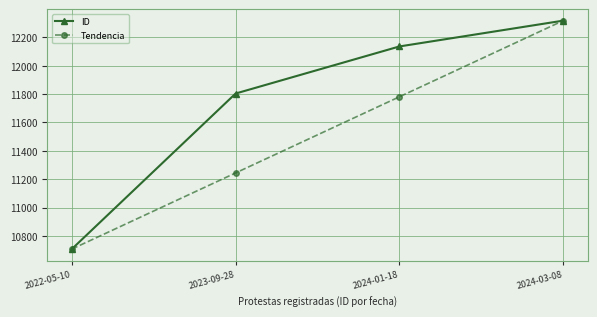

True or false: Tendencia has more than 2 points higher than both neighbors.

False